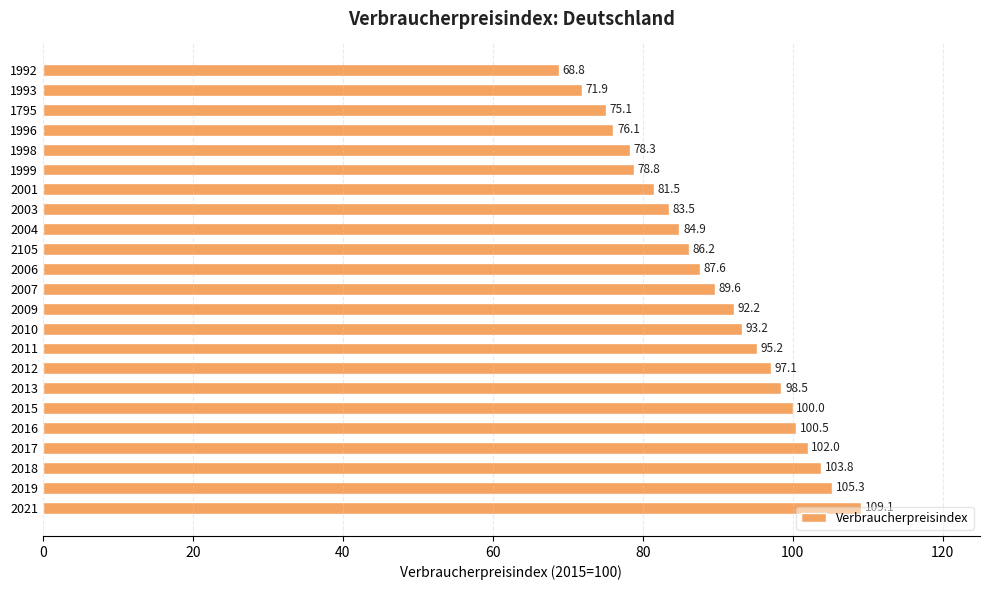

Which category has the highest value across all series?

2021